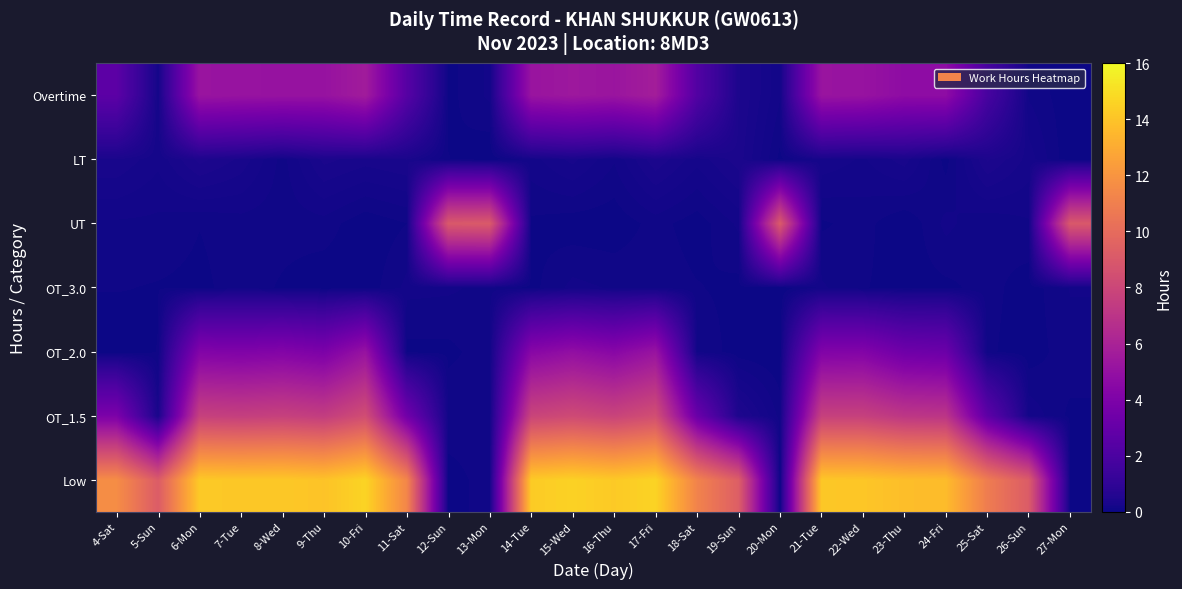

What is the average value of the OT_2.0 series?

2.3